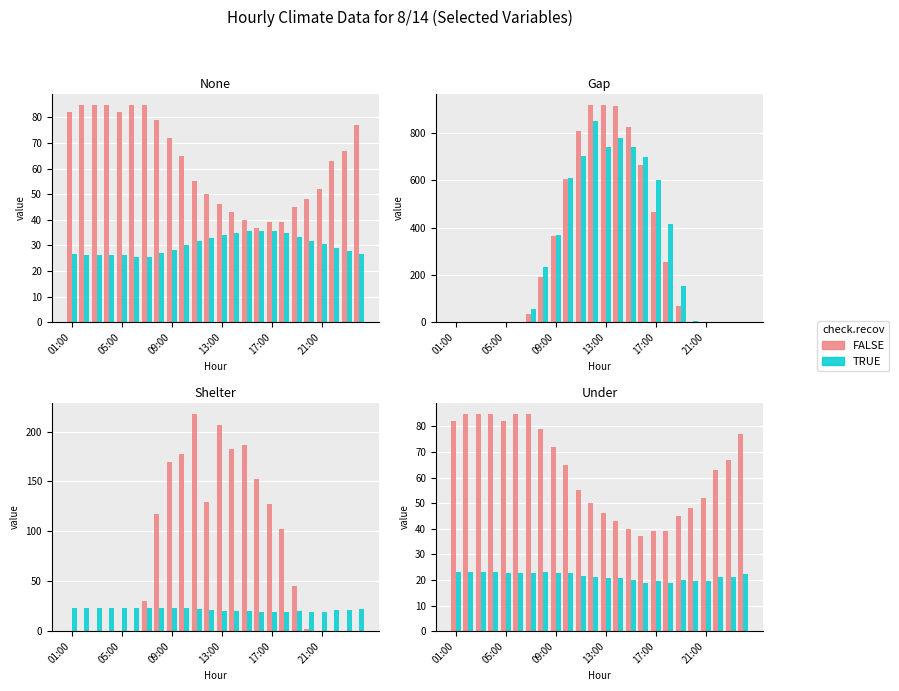

What is the sum of all DirNorRad {Wh/m2} values?

6954.0